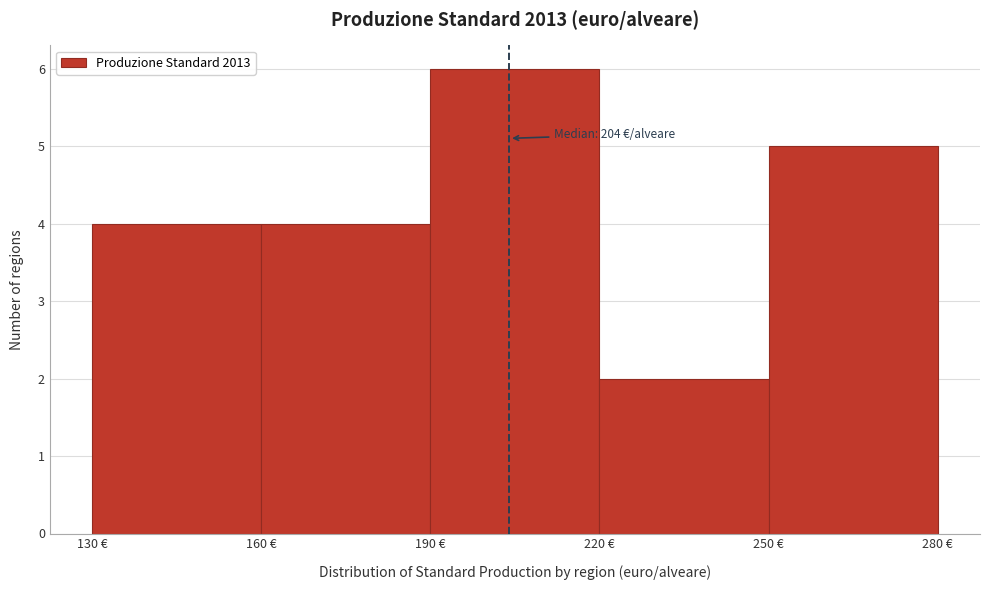

Over which range of the x-axis is the bar tallest?

190 to 220